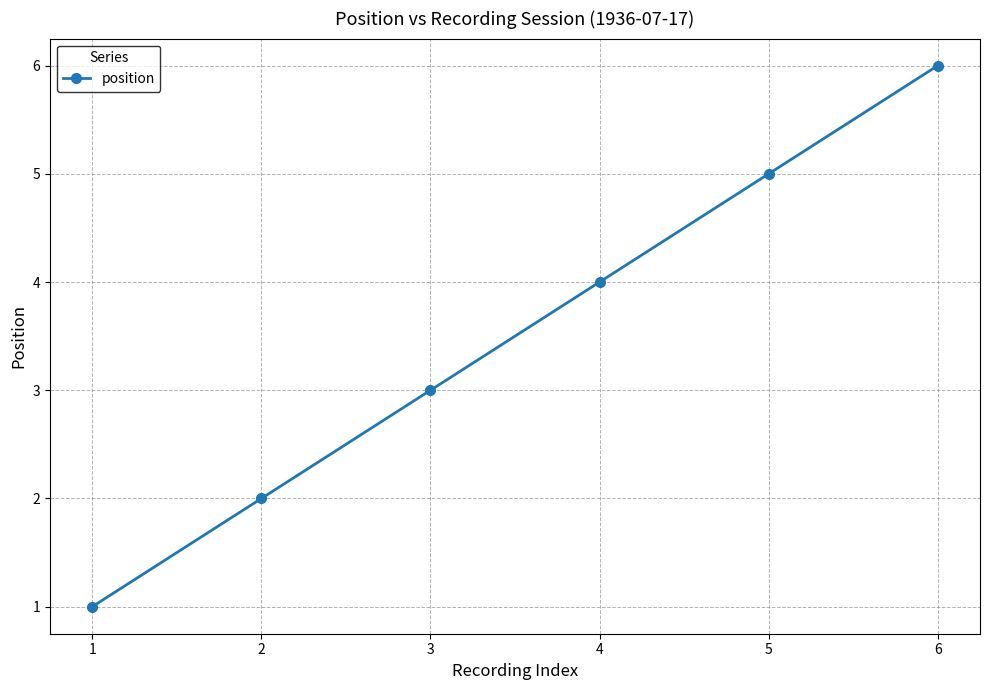

What is the difference between the maximum and minimum values?

5